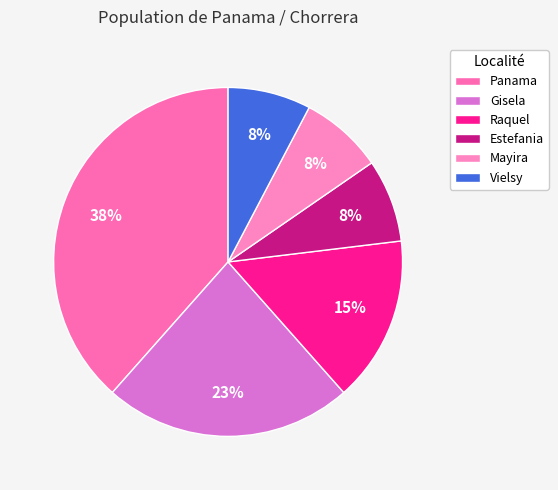

Is it true that Mayira is 8% of the pie?

True